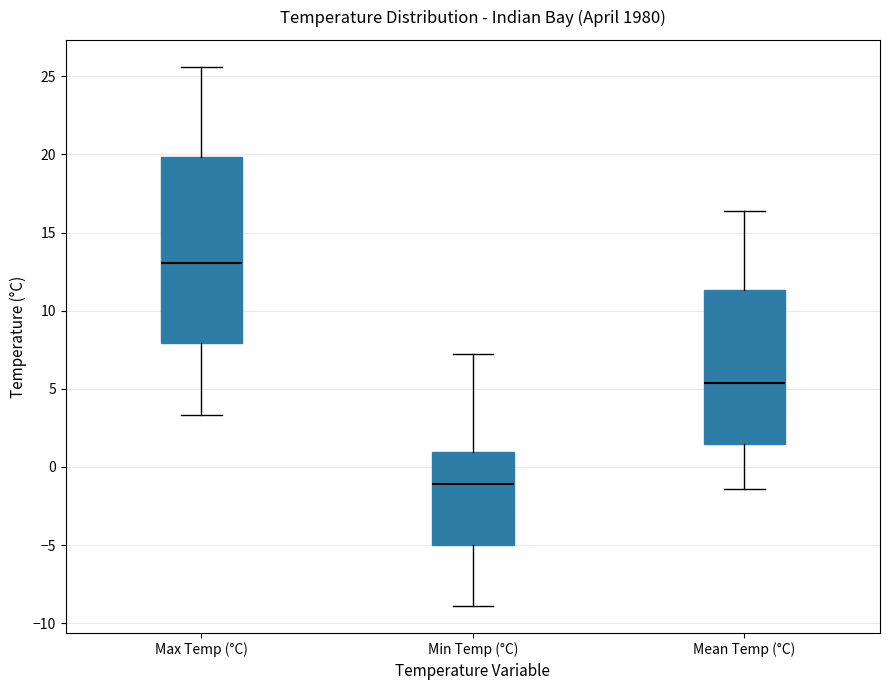

Reading left to right, read every box against the y-axis: the position of its median line, the range the box covers, and the ends of its whiskers. The values are not printed on the chart, so give them approximately, as read against the axis.

Max Temp (°C): median 13.0, box 8.0 to 20.0, whiskers 3.5 to 25.5
Min Temp (°C): median -1.0, box -5.0 to 1.0, whiskers -9.0 to 7.0
Mean Temp (°C): median 5.5, box 1.5 to 11.5, whiskers -1.5 to 16.5